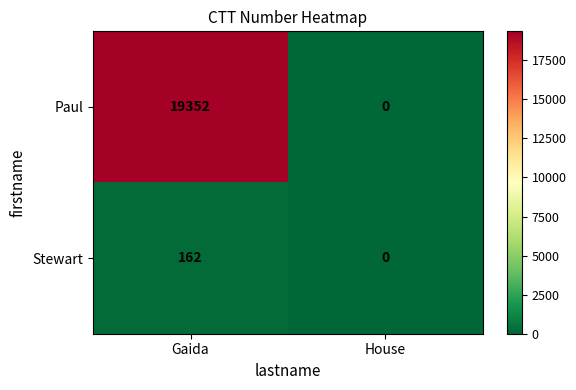

At which label does Stewart reach its peak?

Gaida